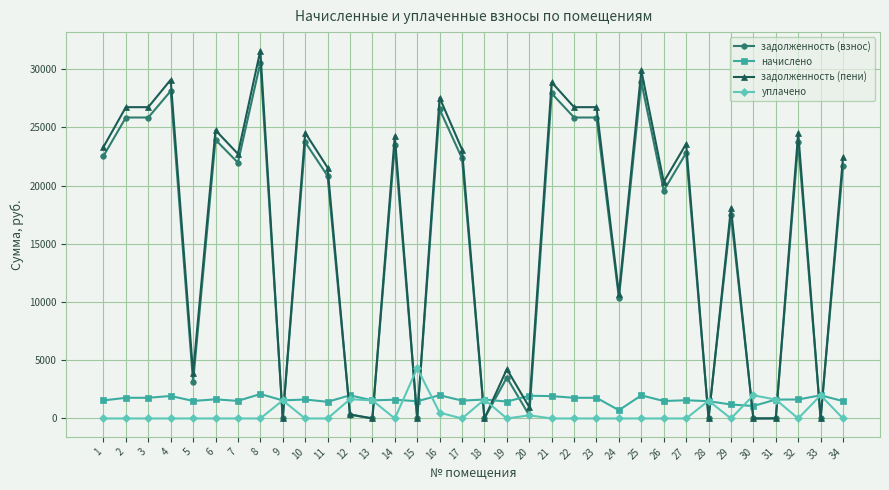

True or false: начислено has more than 0 points higher than both neighbors.

True